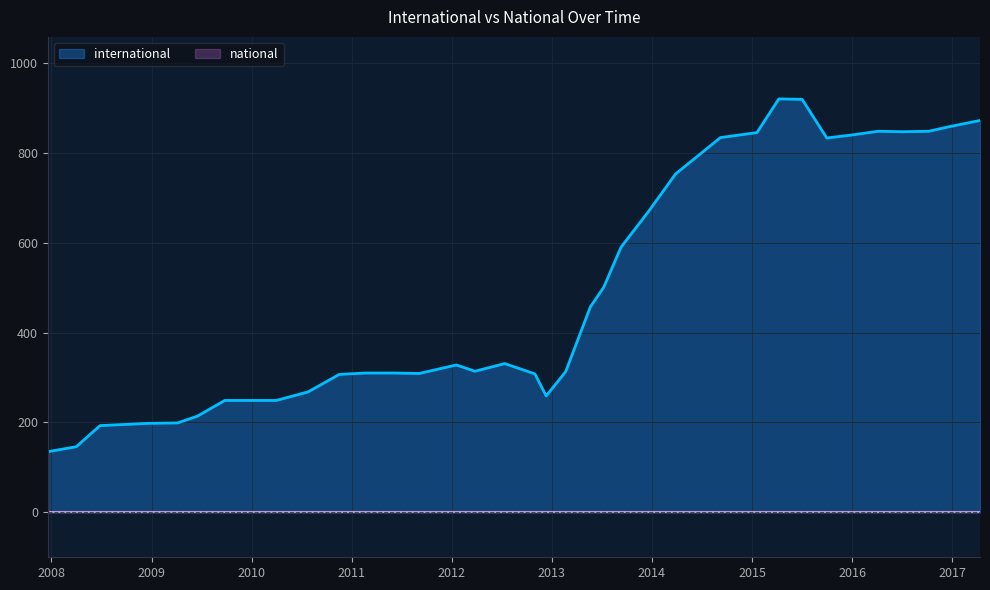

How many distinct data groups are displayed?

2